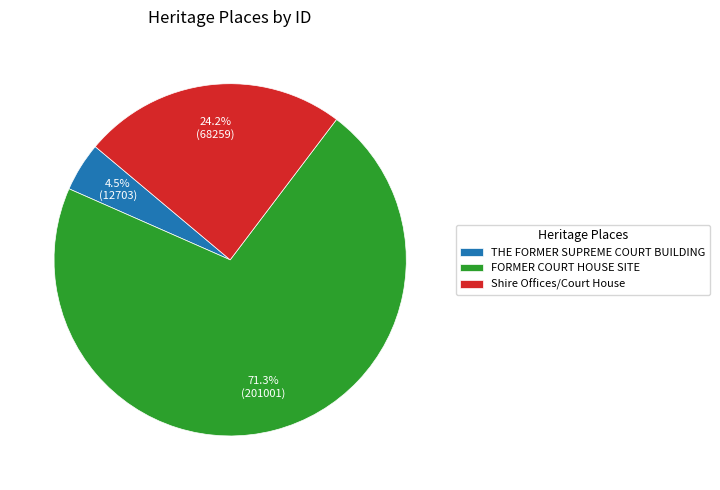

Rank the categories by value from lowest to highest.

THE FORMER SUPREME COURT BUILDING, Shire Offices/Court House, FORMER COURT HOUSE SITE